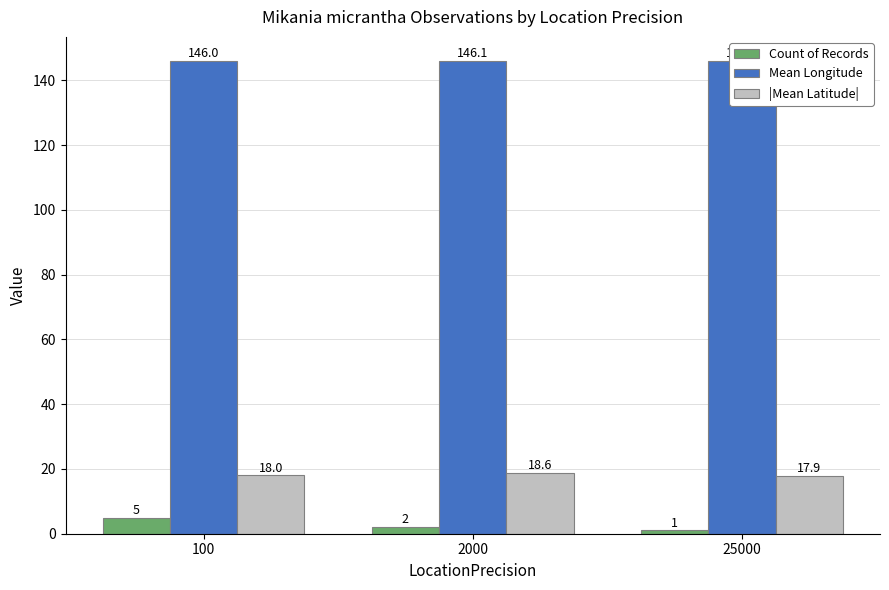

Reading right to left, list all the values displayed in this chart.

Count of Records: 1.0	2.0	5.0
Mean Longitude: 146.1	146.1	146.0
|Mean Latitude|: 17.9	18.6	18.0